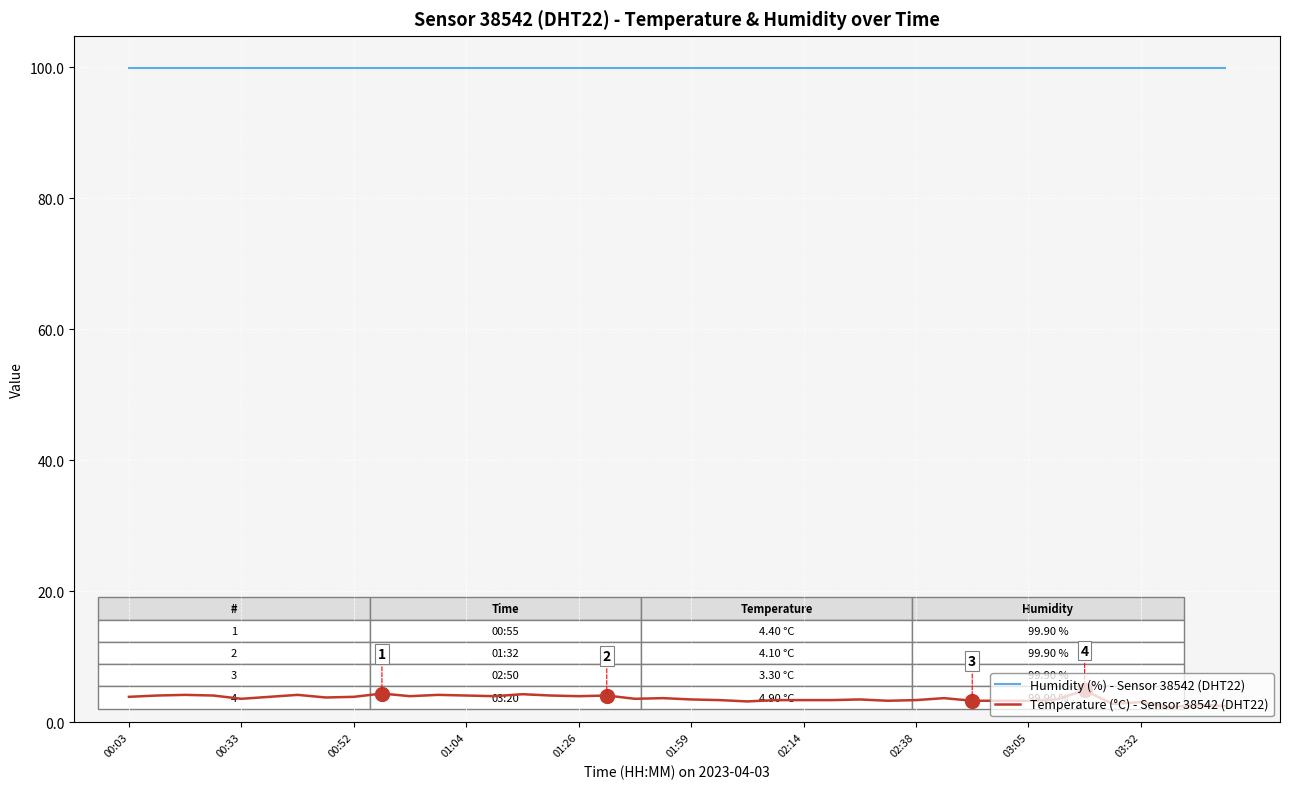

Which series has the largest total across all categories?

Humidity (%) - Sensor 38542 (DHT22)